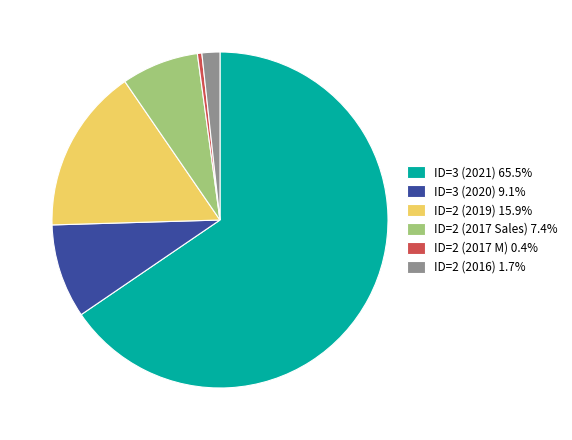

Count the number of slices in the pie.

6